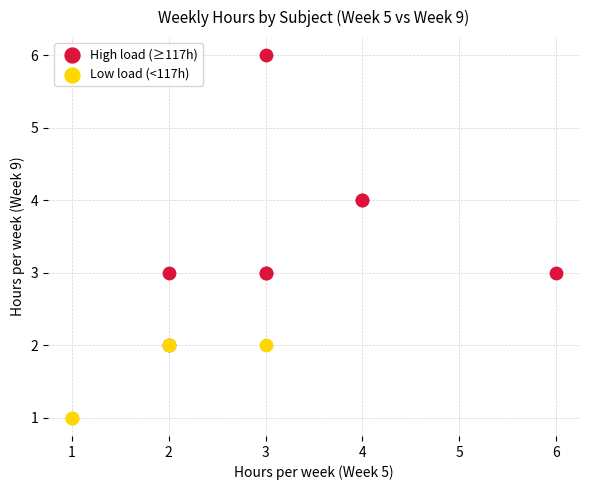

Which series contains the highest Y value?

High load (≥117h)